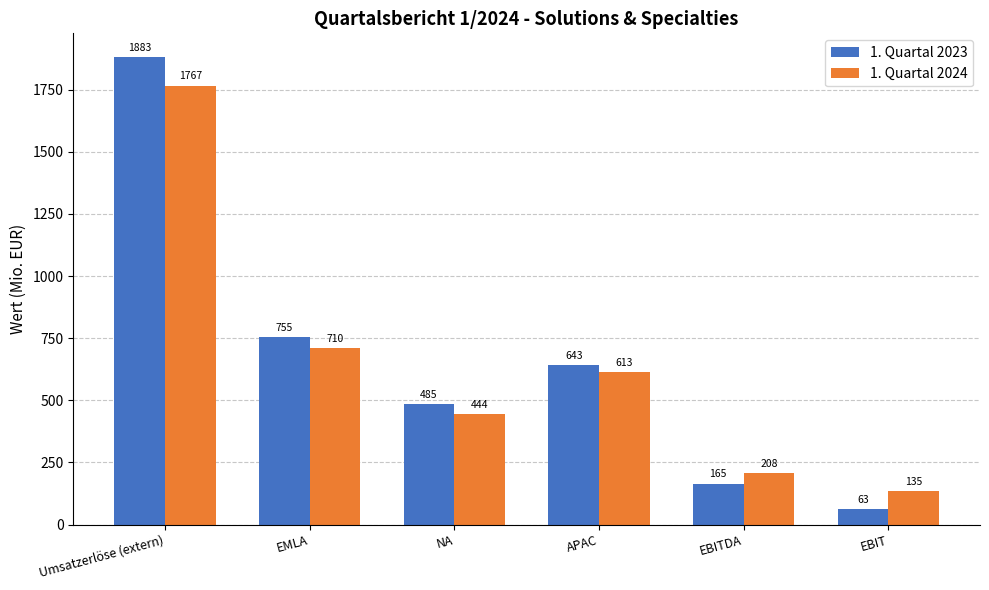

What is the value of the 1. Quartal 2024 bar at the 4th from the left?

613